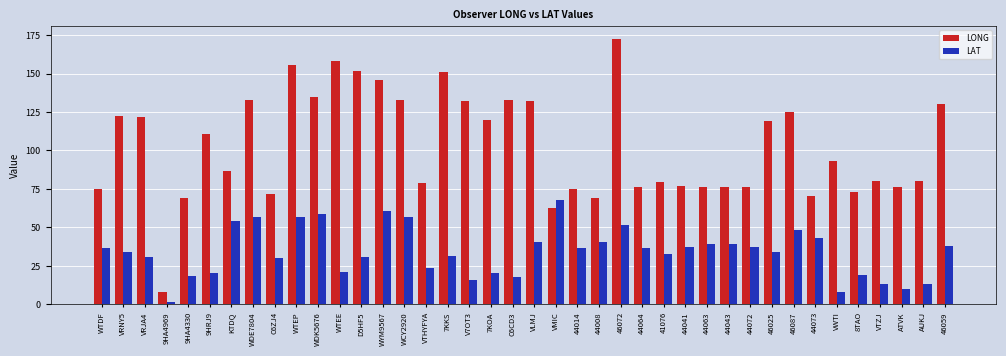

True or false: LONG has a value of 130.0 at 46059.

True